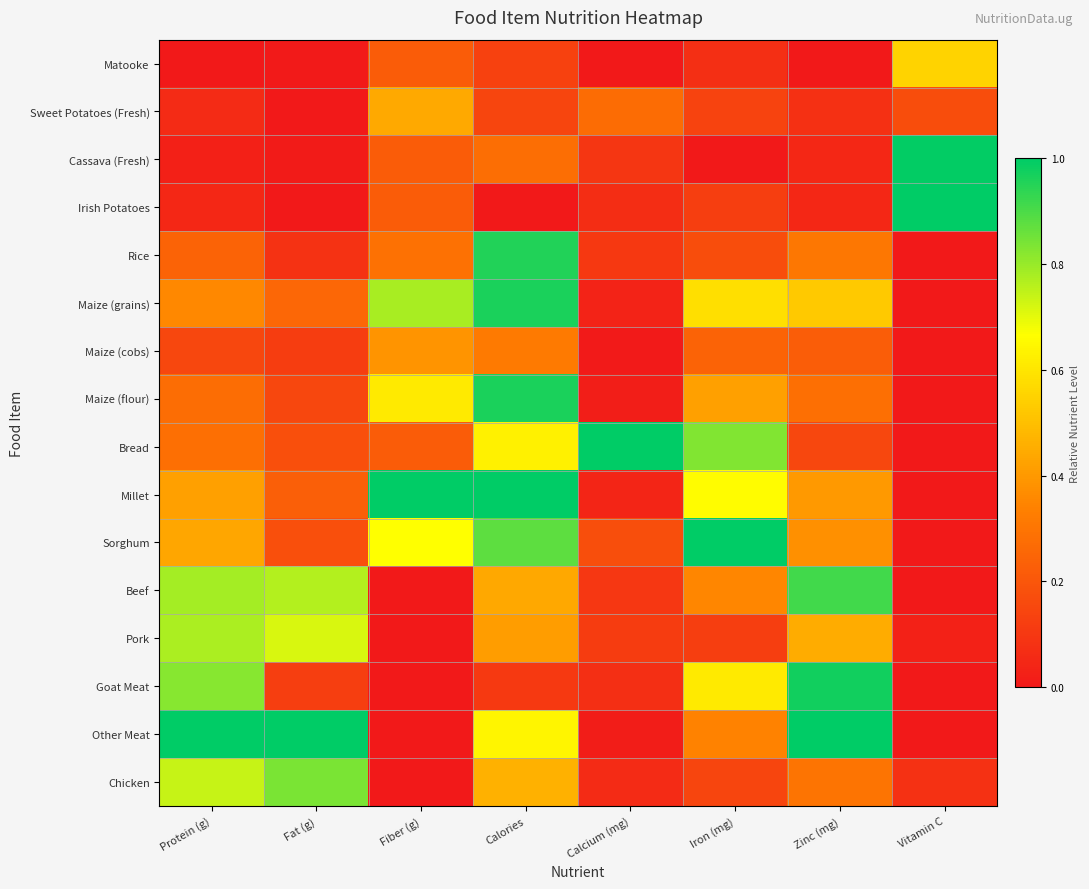

At how many categories does at least one series exceed 0?

8